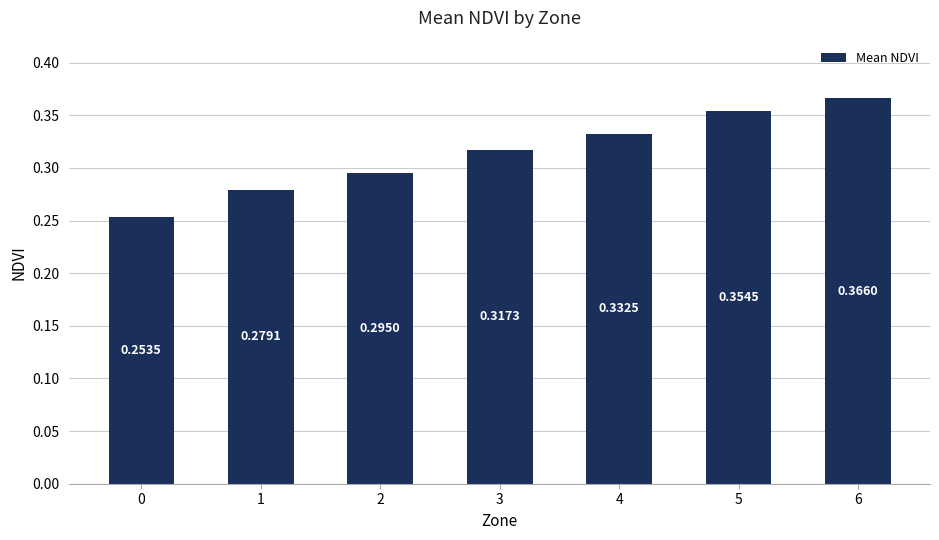

Rank the categories by value from lowest to highest.

0, 1, 2, 3, 4, 5, 6